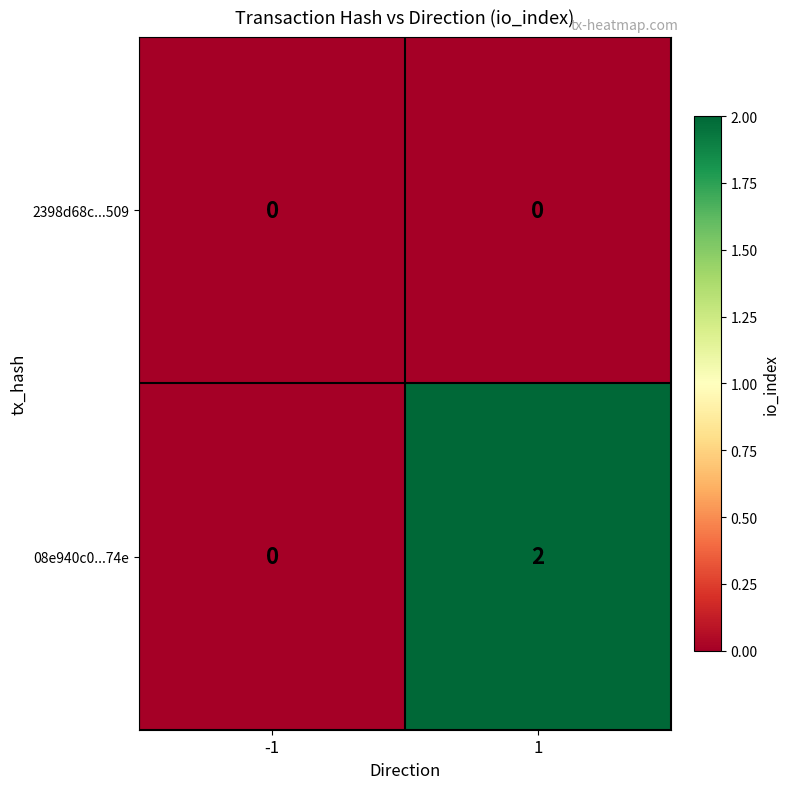

Reading left to right, transcribe all the data shown in this chart.

2398d68c...509: 0	0
08e940c0...74e: 0	2